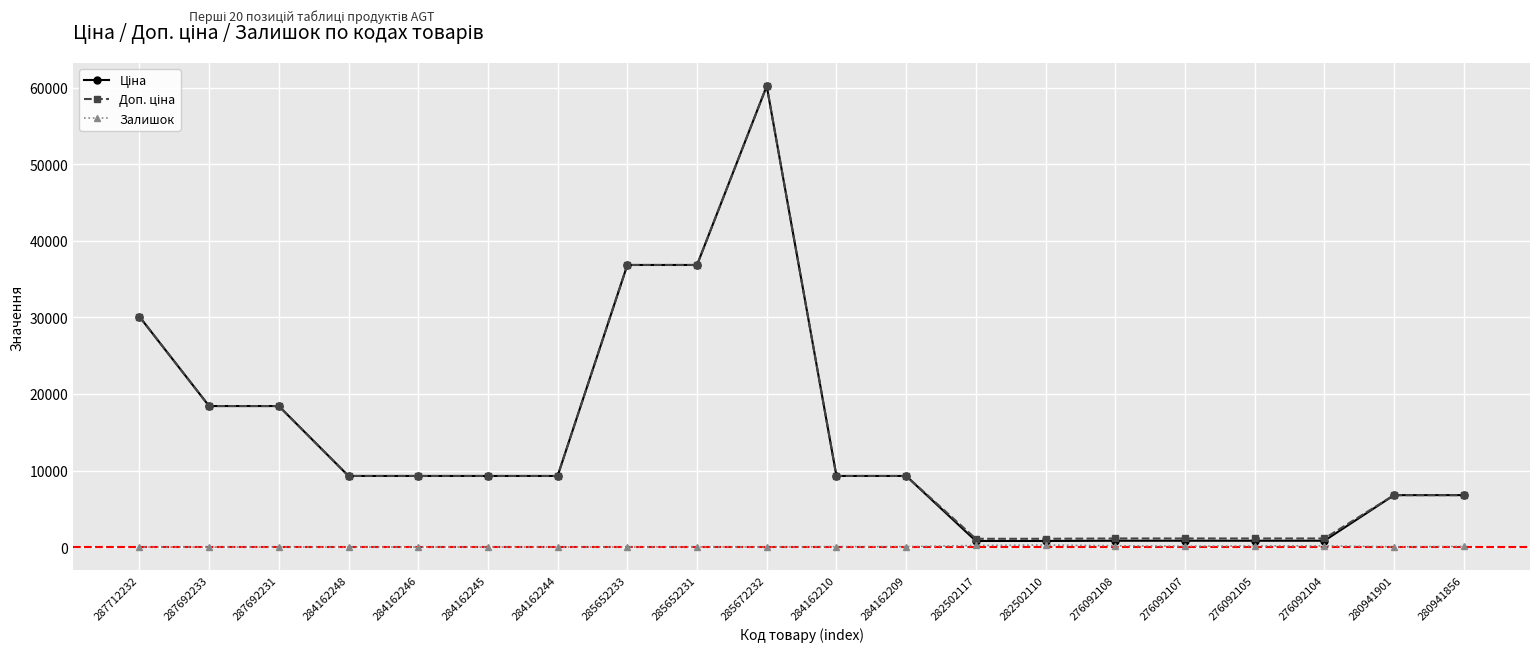

True or false: Залишок has more than 0 interior local peaks.

True